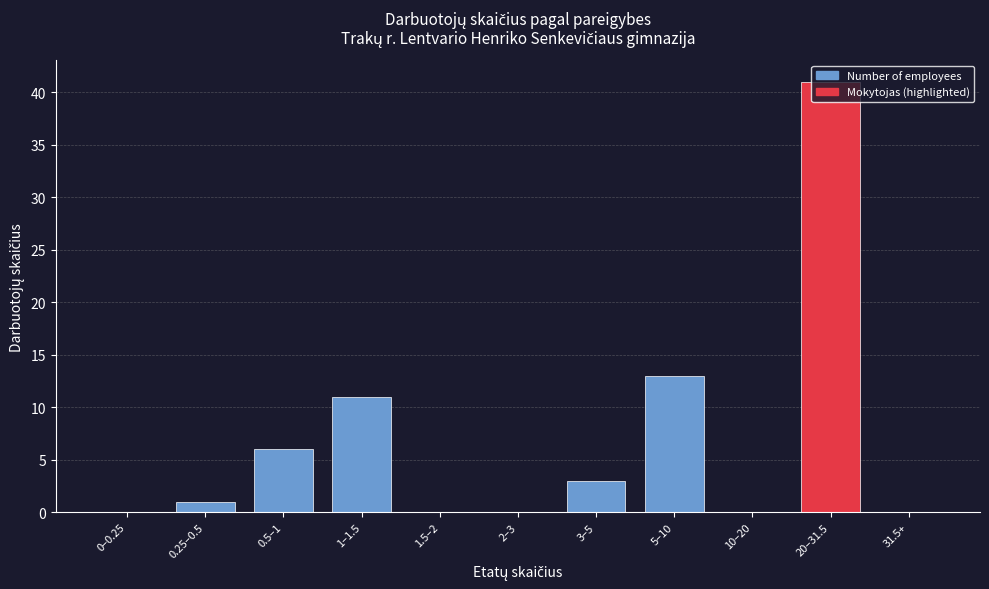

What is the sum of all values?

75